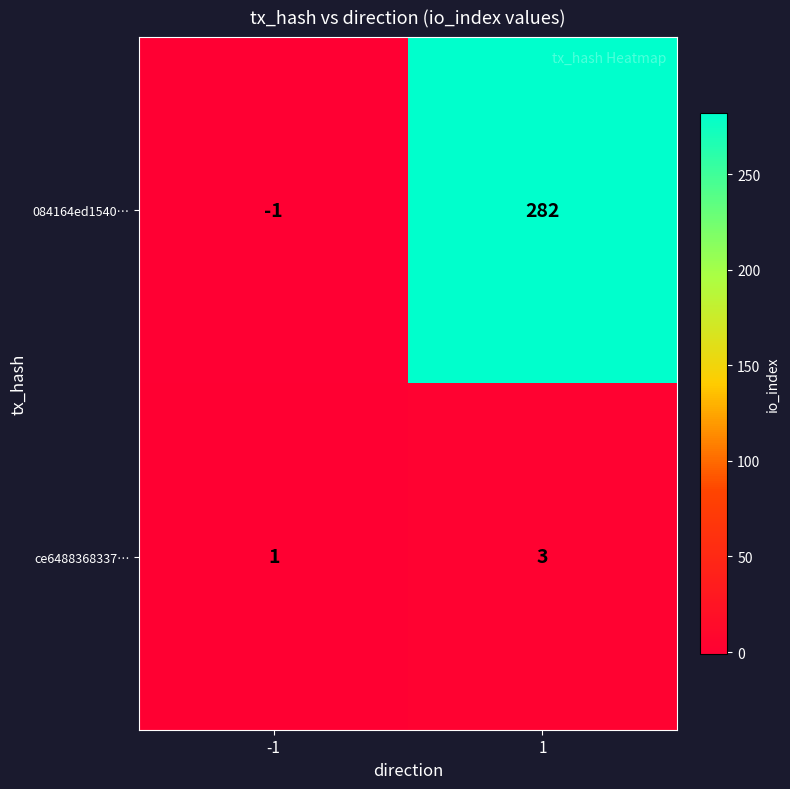

List the series in order of their overall mean, highest first.

084164ed1540…, ce6488368337…